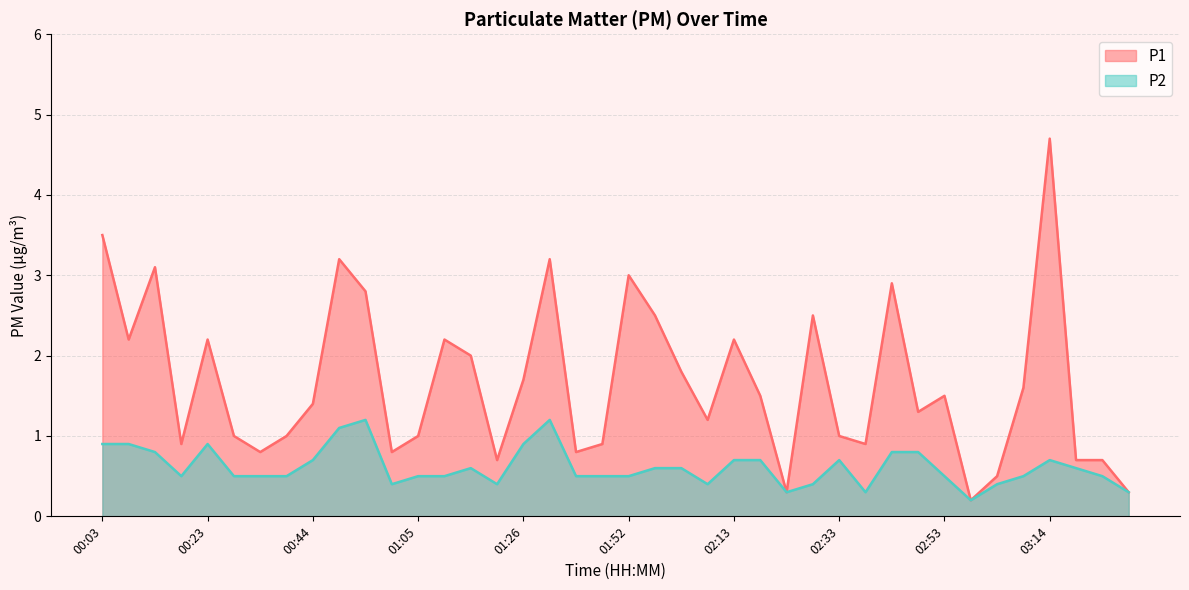

The P2 series shows 0.2 at 00:08. True or false?

False